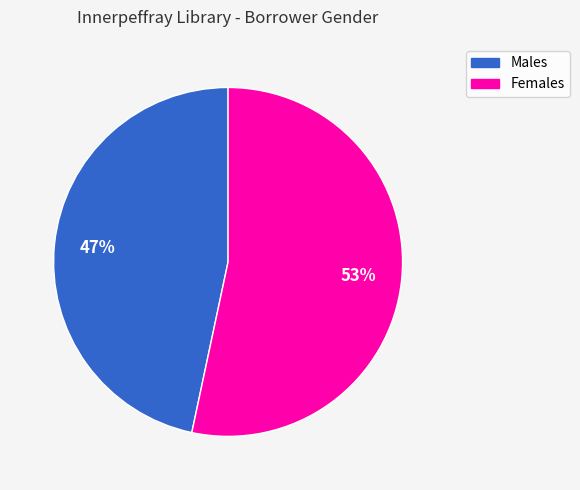

To the nearest percent, what is the average slice percentage?

50%